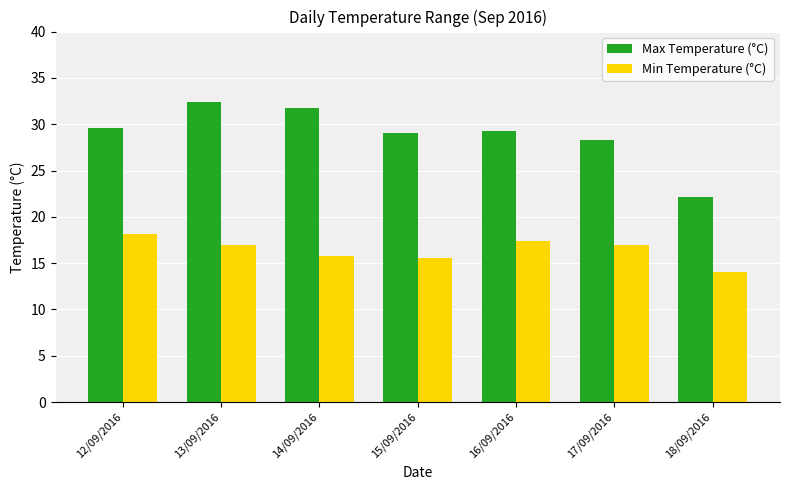

What is the value of the Max Temperature (°C) bar at the 5th from the left?

29.3